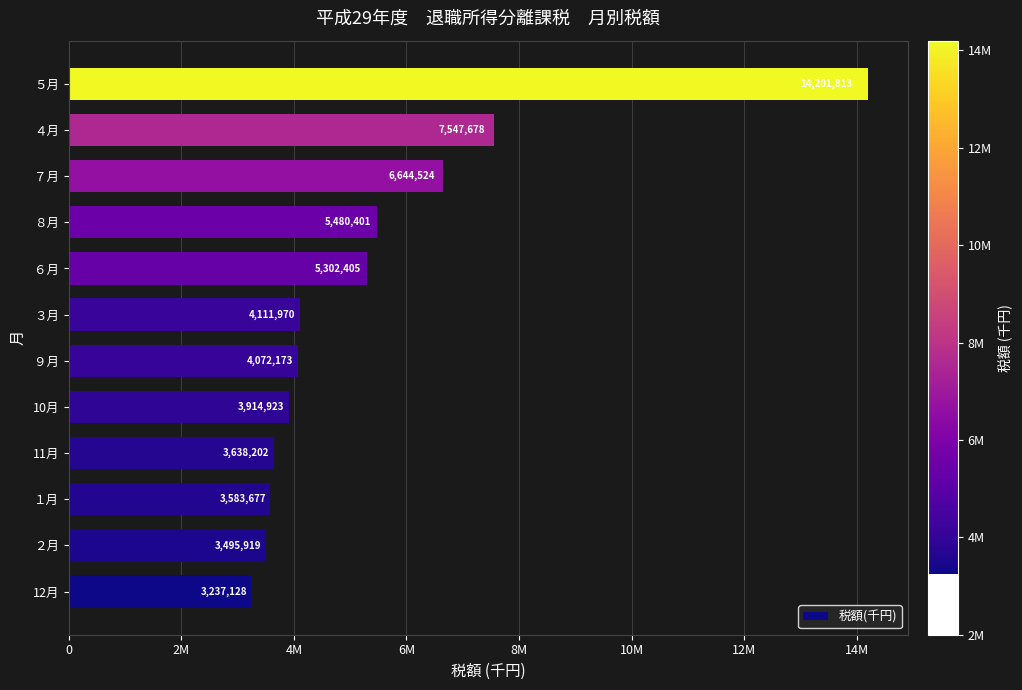

Are the bars grouped side by side (vs. stacked)?

No